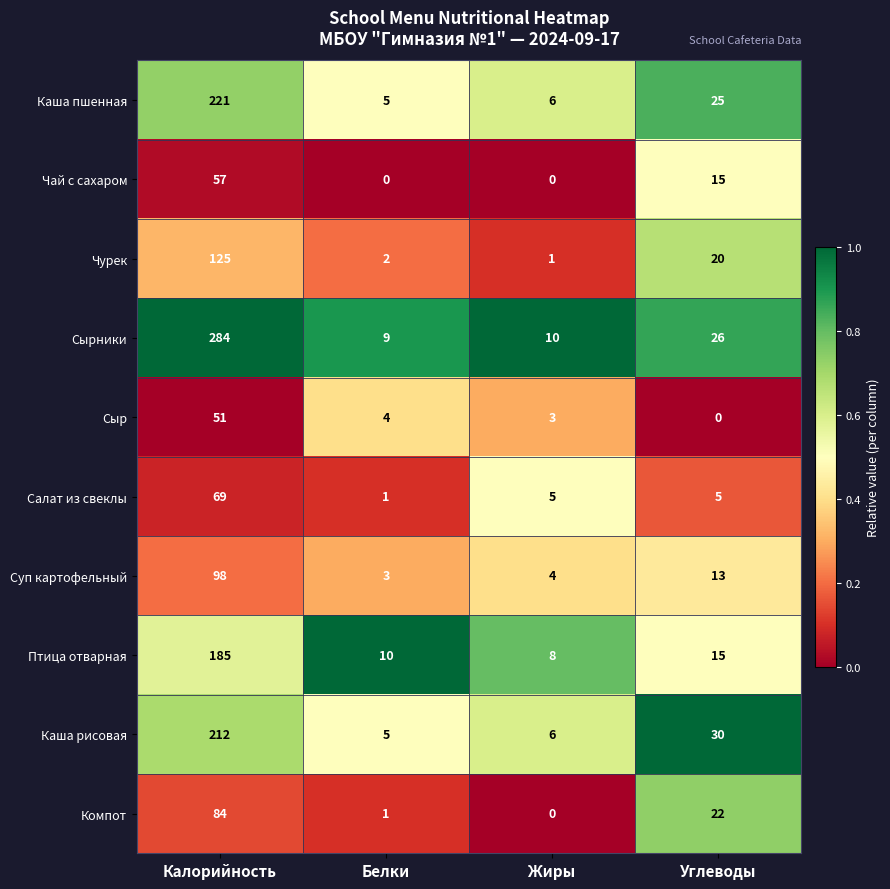

Which series has the largest total across all categories?

Сырники